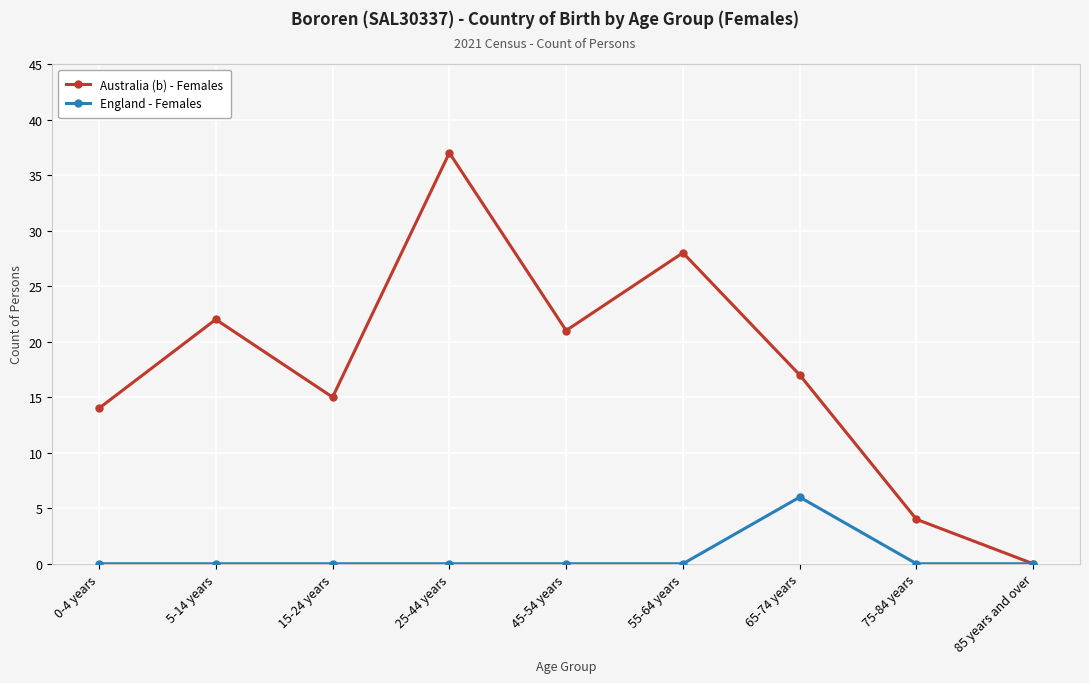

Between 0-4 years and 65-74 years, which series saw the biggest shift?

England - Females